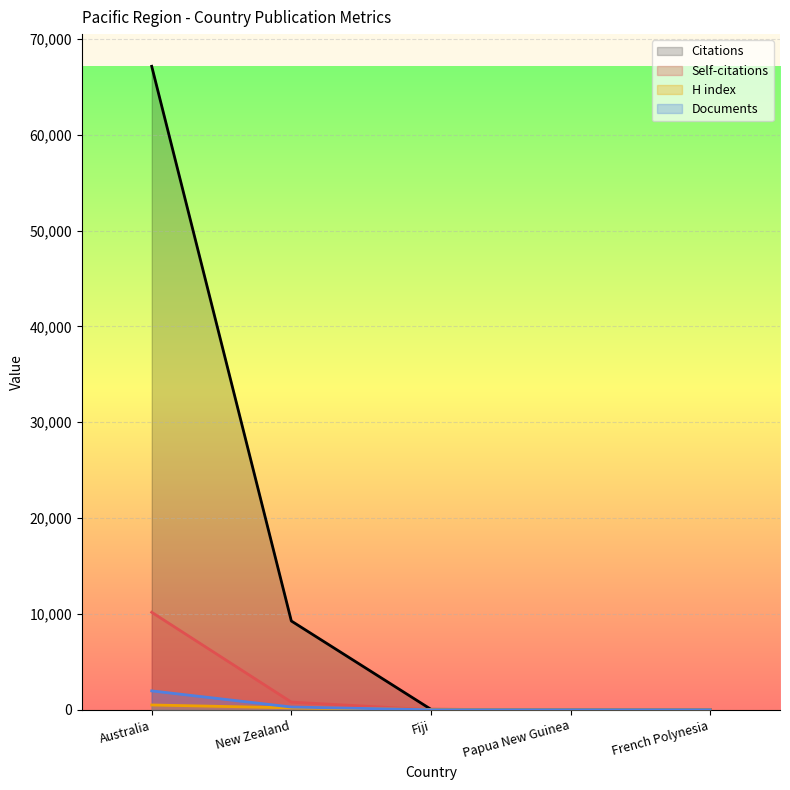

Which series has the largest total across all categories?

Citations